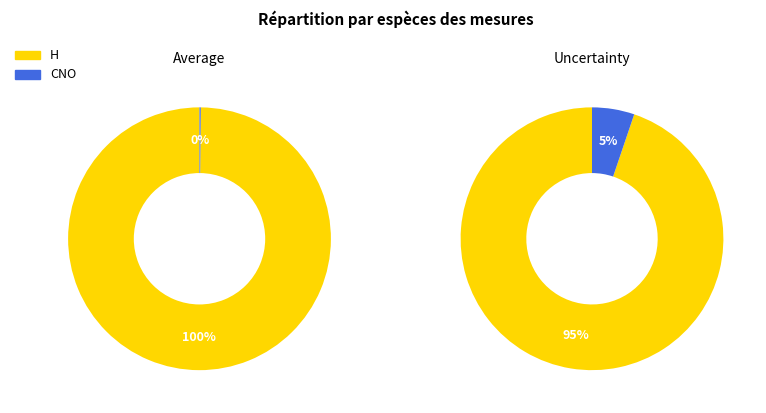

How many slices are in this pie chart?

2